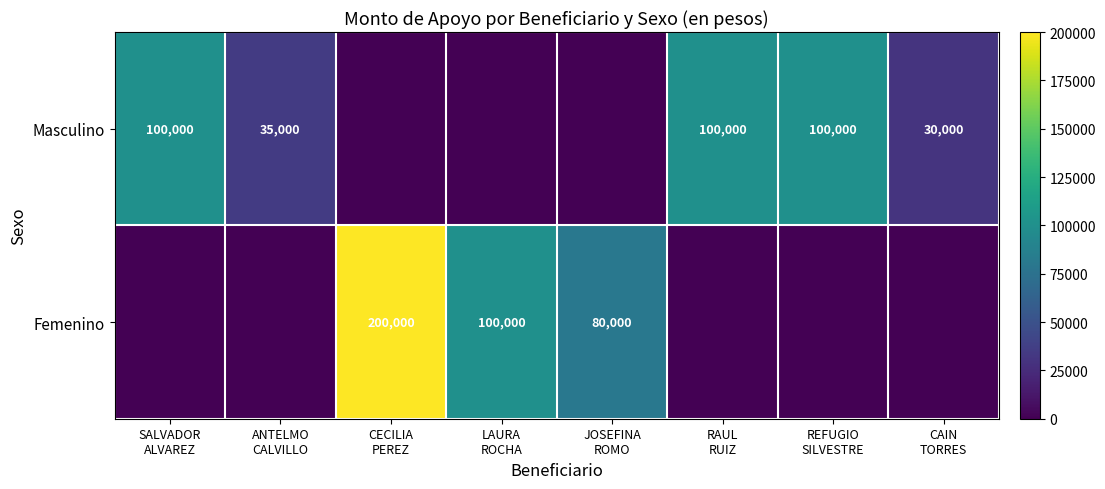

Which category has the lowest value in the Femenino series?

SALVADOR ALVAREZ